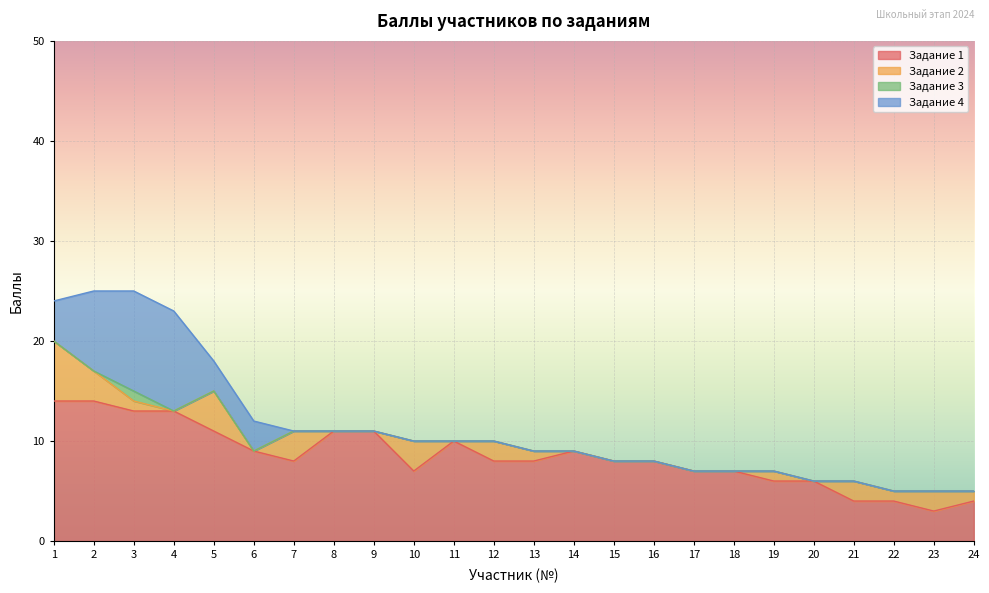

True or false: Задание 1 has more than 2 interior local peaks.

False